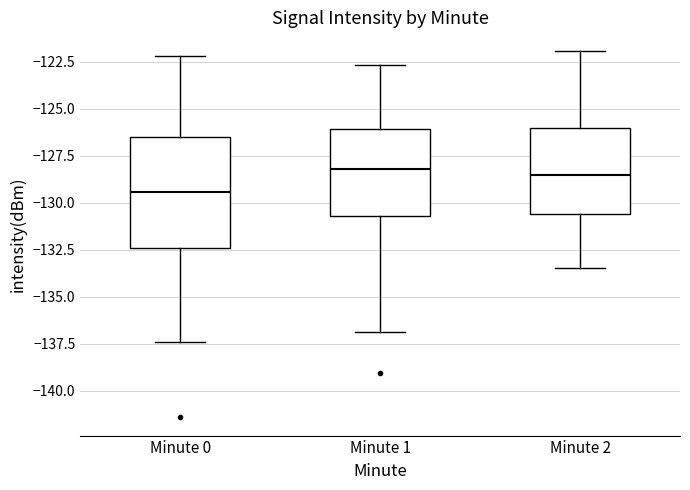

Where is the upper edge of the box for Minute 0 on the y-axis? The values are not printed on the chart, so give them approximately, as read against the axis.

-126.5